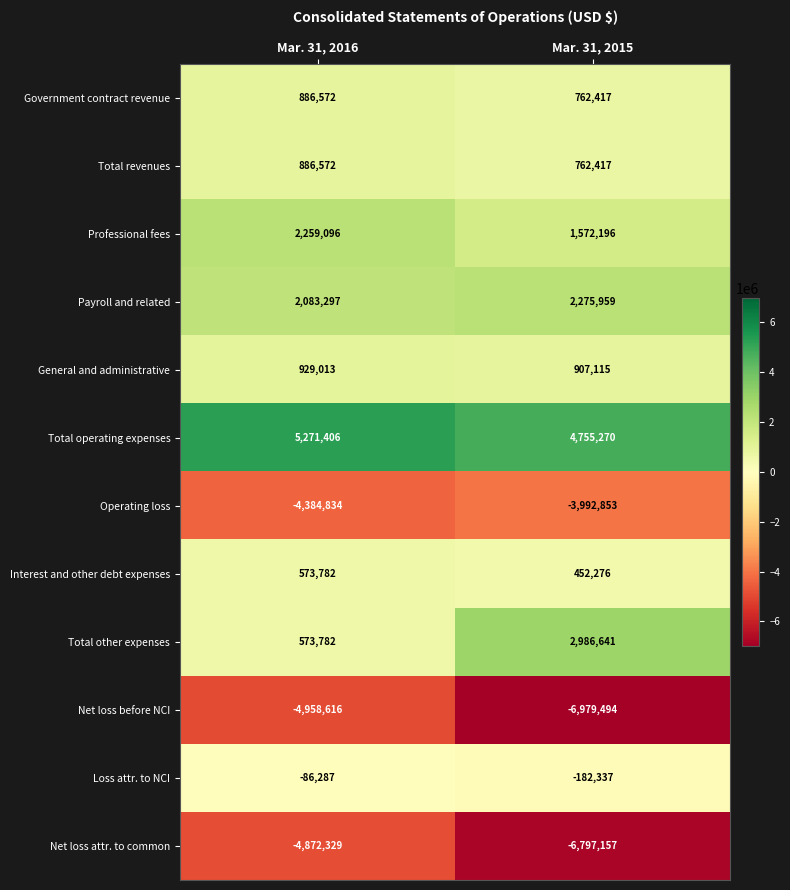

What is the spread (max minus min) of values at Mar. 31, 2016?

10230022